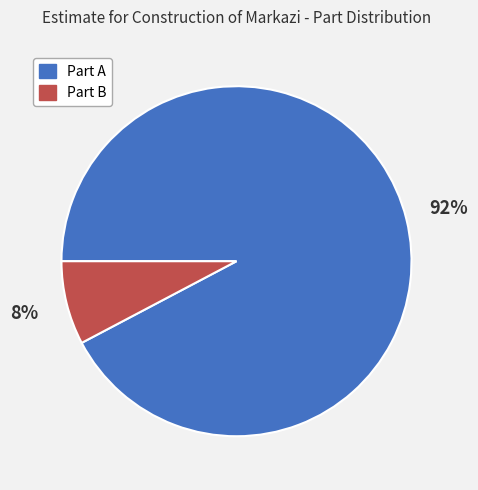

Rank the categories by value from highest to lowest.

Part A, Part B